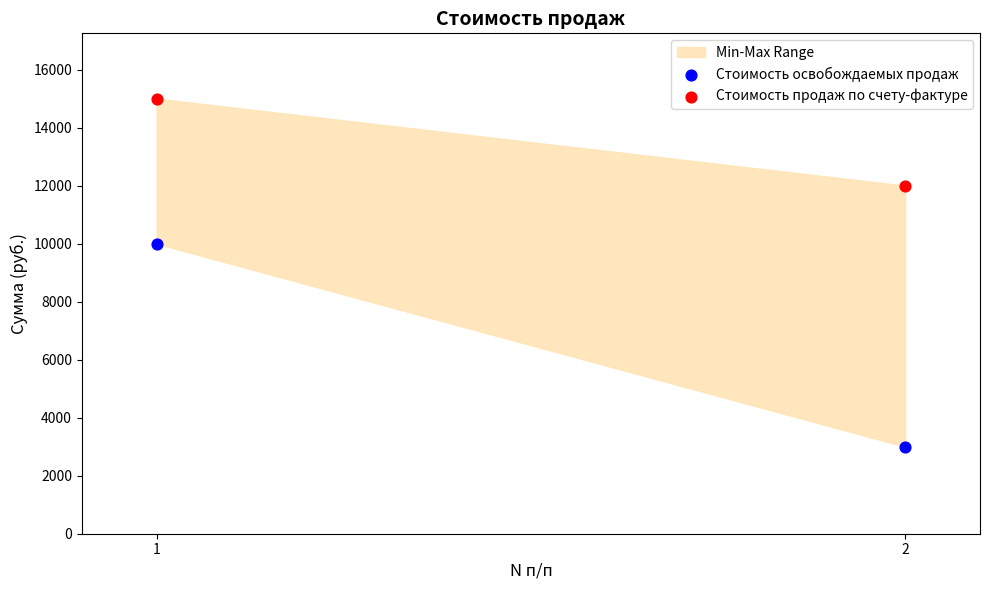

Across all series, what Y value is closest to 9000?

10000